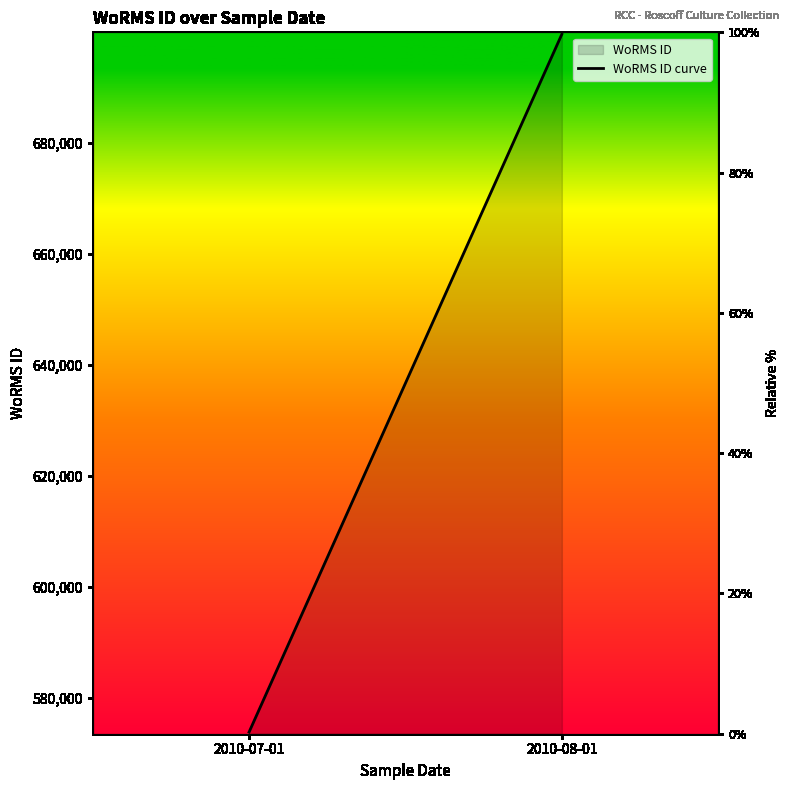

At which category does the chart reach its minimum across all series?

2010-07-01